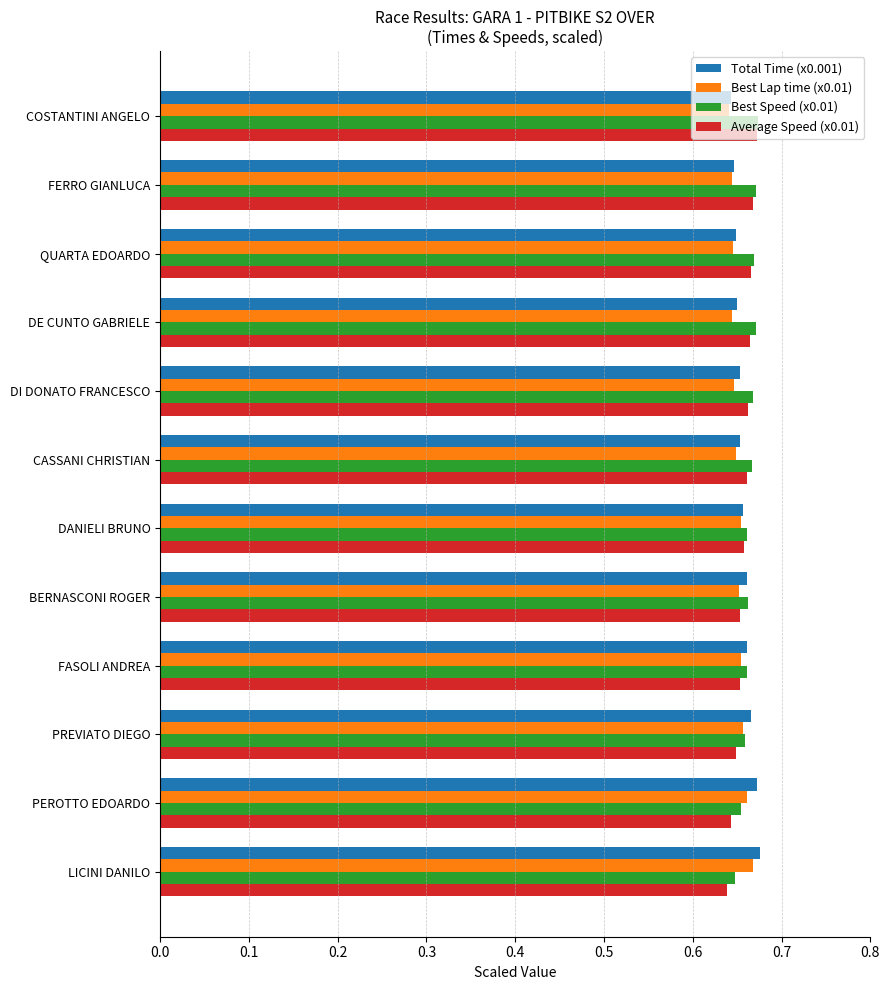

What is the sum of all Total Time (x0.001) values?

7.9